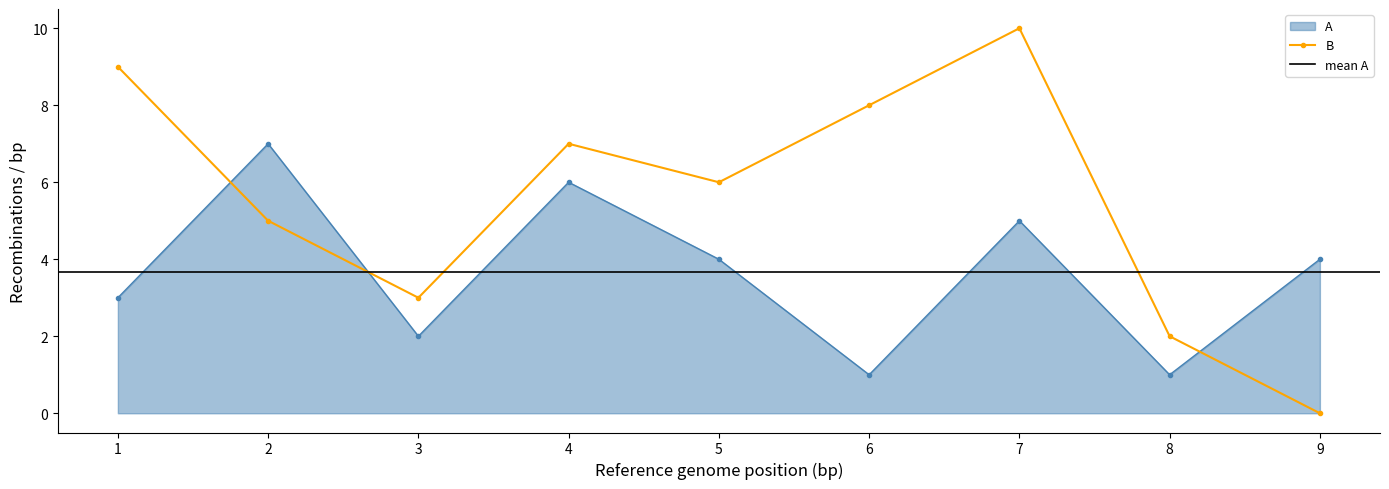

At how many categories does at least one series exceed 4?

6